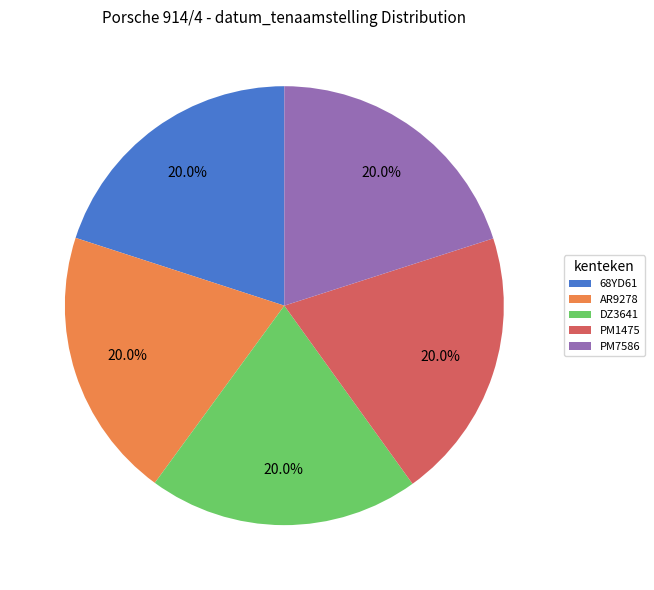

To the nearest percent, what percentage of the pie is PM1475?

20%